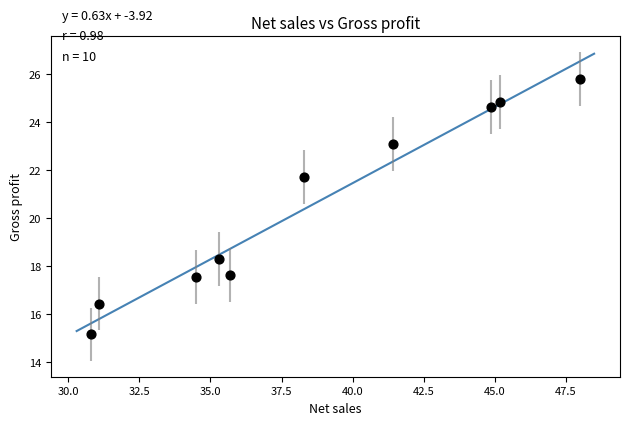

What is the average Y value?

20.5